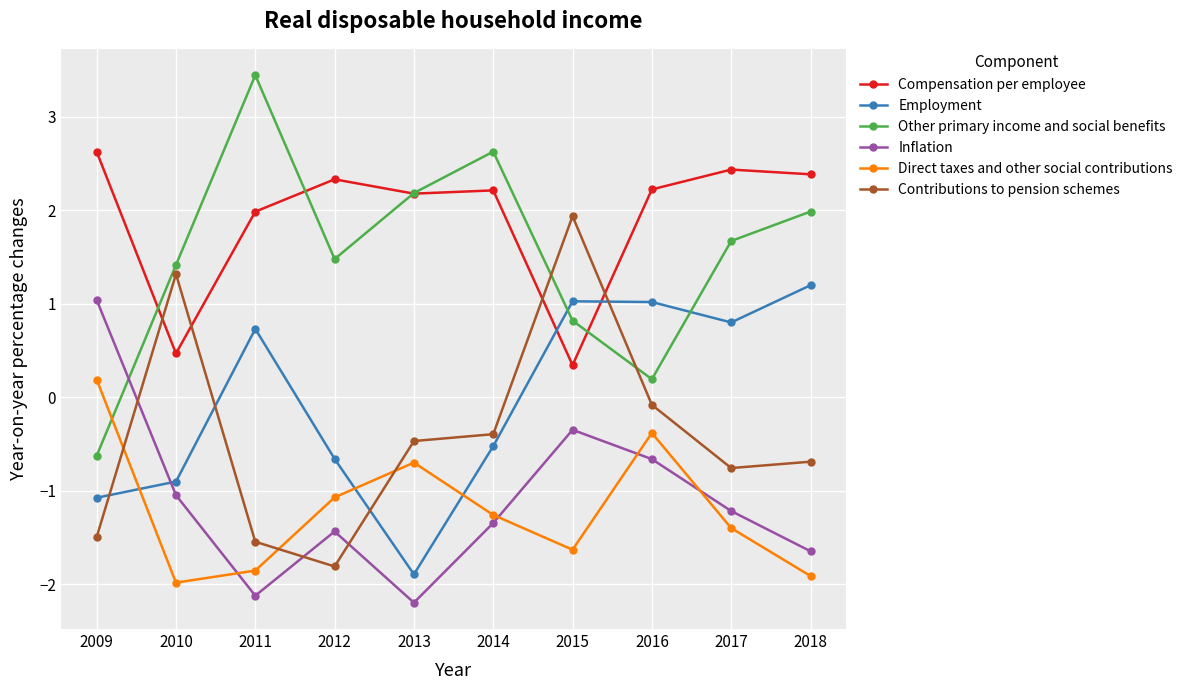

List the series in order of their peak value, highest first.

Other primary income and social benefits, Compensation per employee, Contributions to pension schemes, Employment, Inflation, Direct taxes and other social contributions